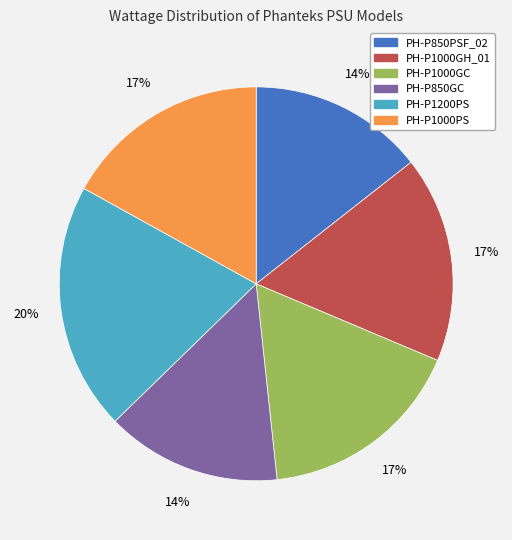

How many segments does this pie chart have?

6